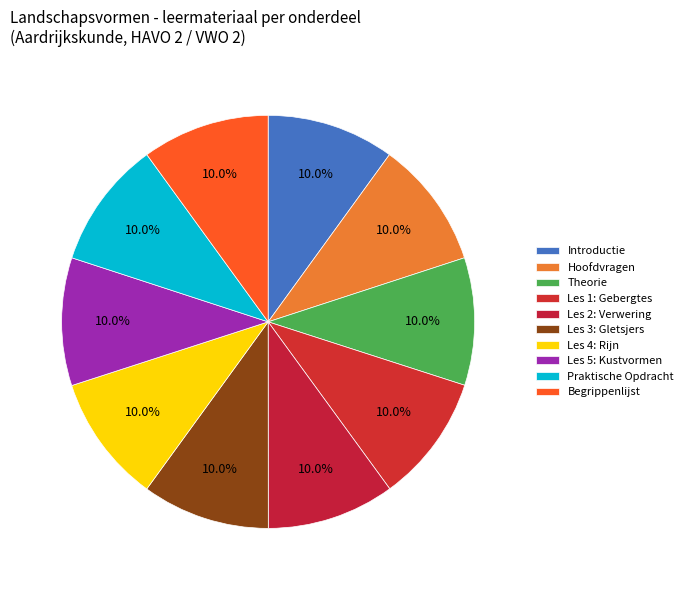

What is the total percentage of Praktische Opdracht and Introductie?

20.0%